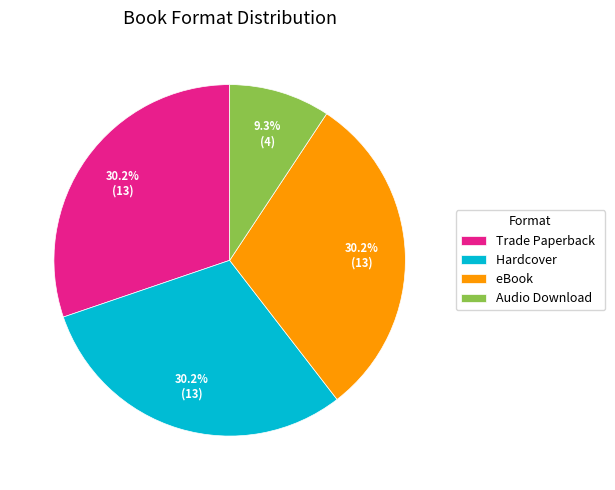

To the nearest percent, what is the combined percentage of Hardcover and eBook?

60%